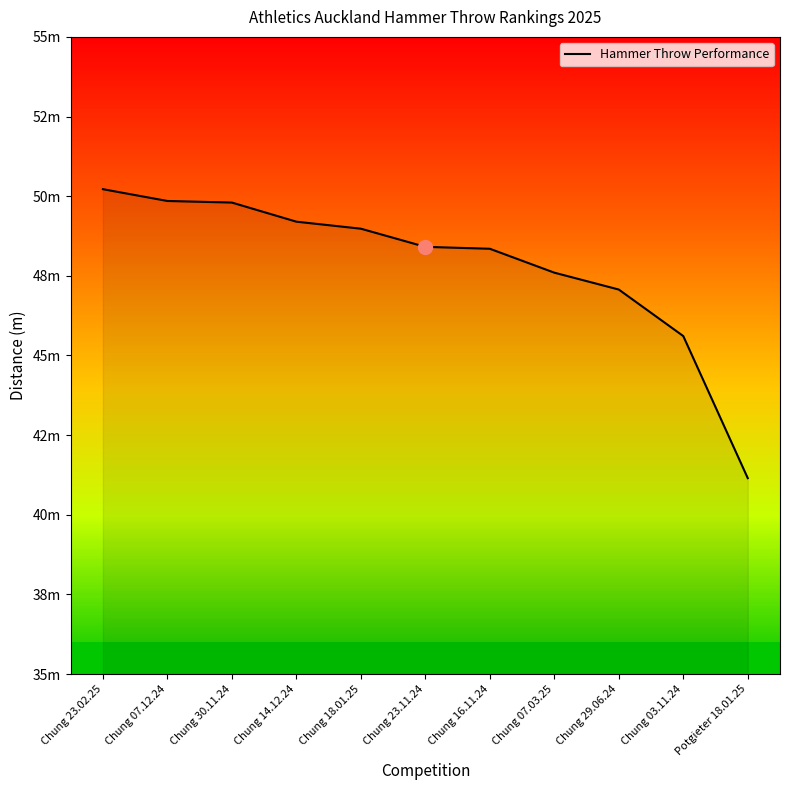

What is the change in value from Chung 23.02.25 to Chung 07.12.24?

-0.4